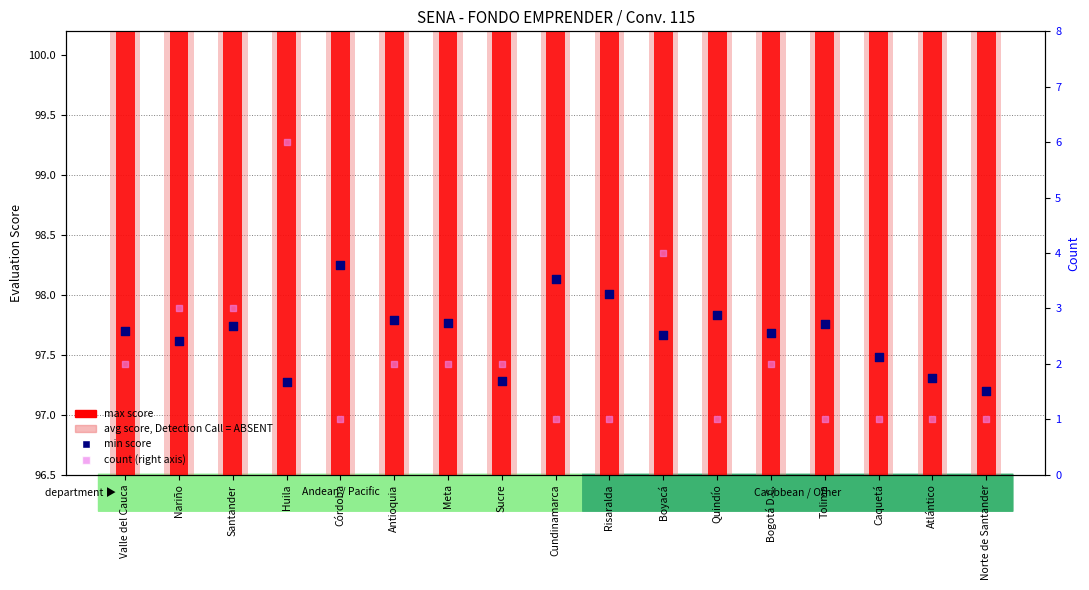

Which series has the largest total across all categories?

max score